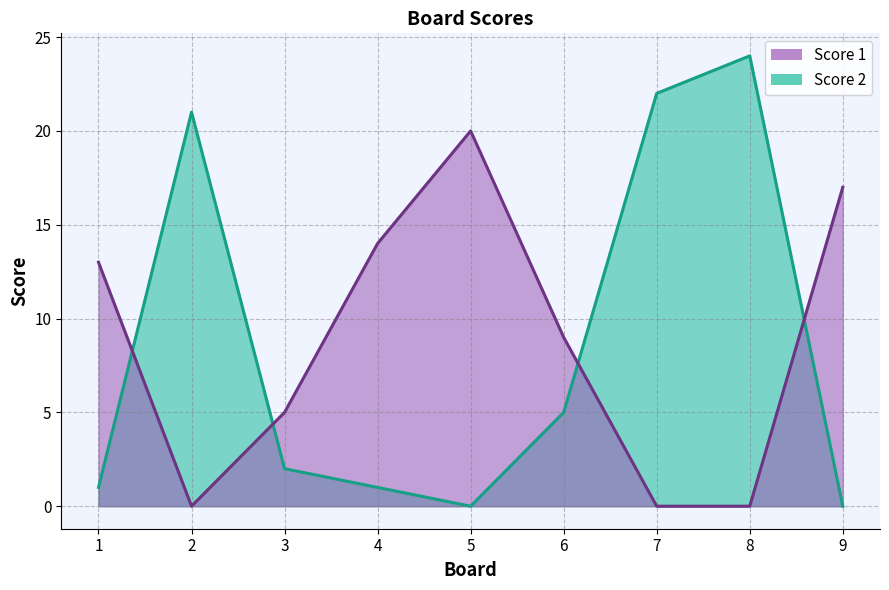

At which label does Score 2 first exceed 2?

2